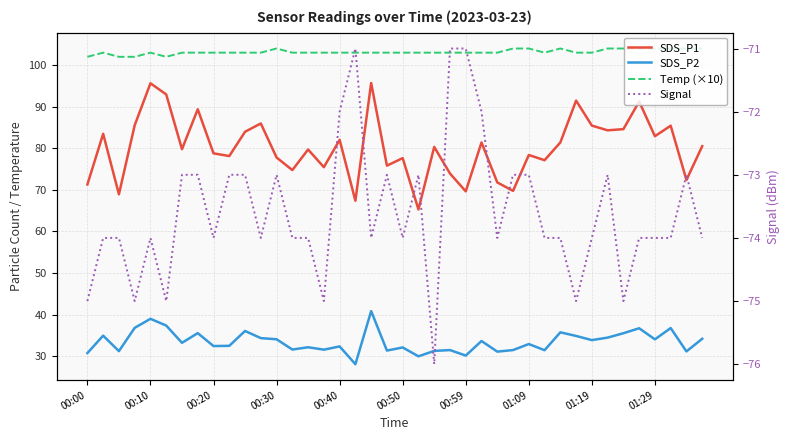

True or false: SDS_P2 and Signal cross at least once.

False